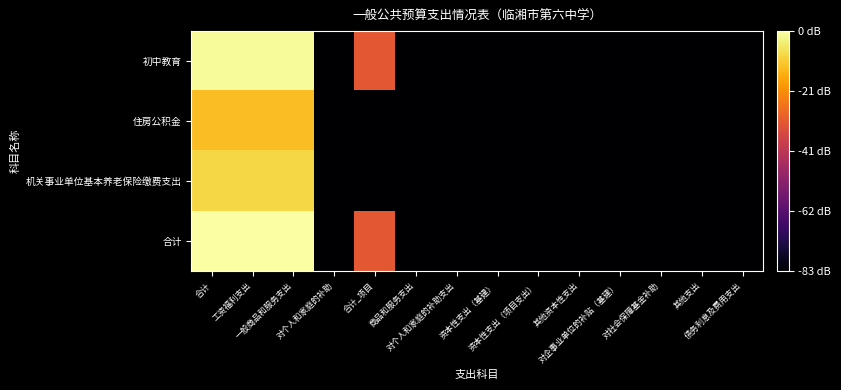

Which series changed the most between 合计_项目 and 商品和服务支出?

初中教育